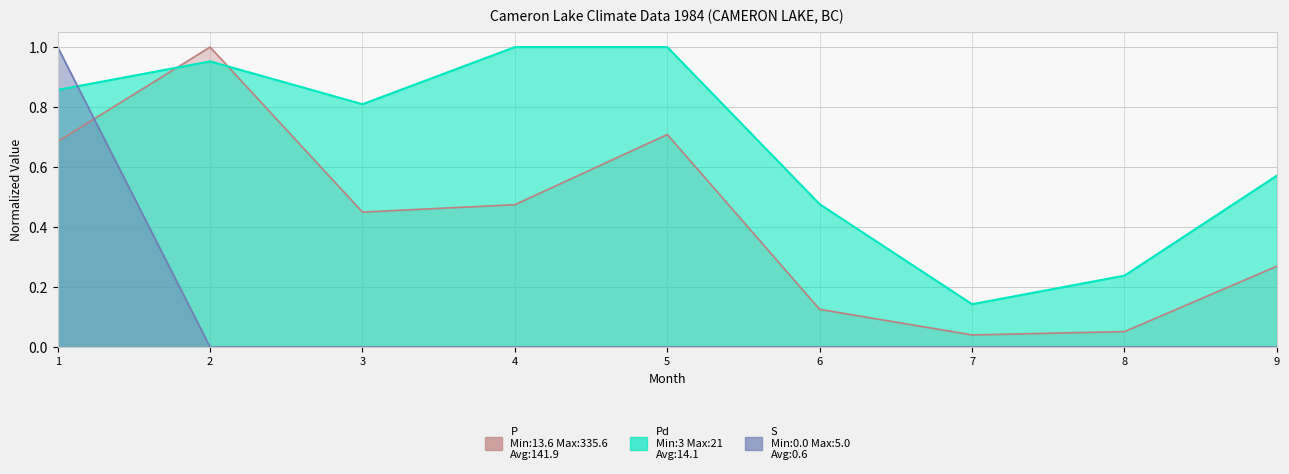

Which category has the highest value across all series?

2